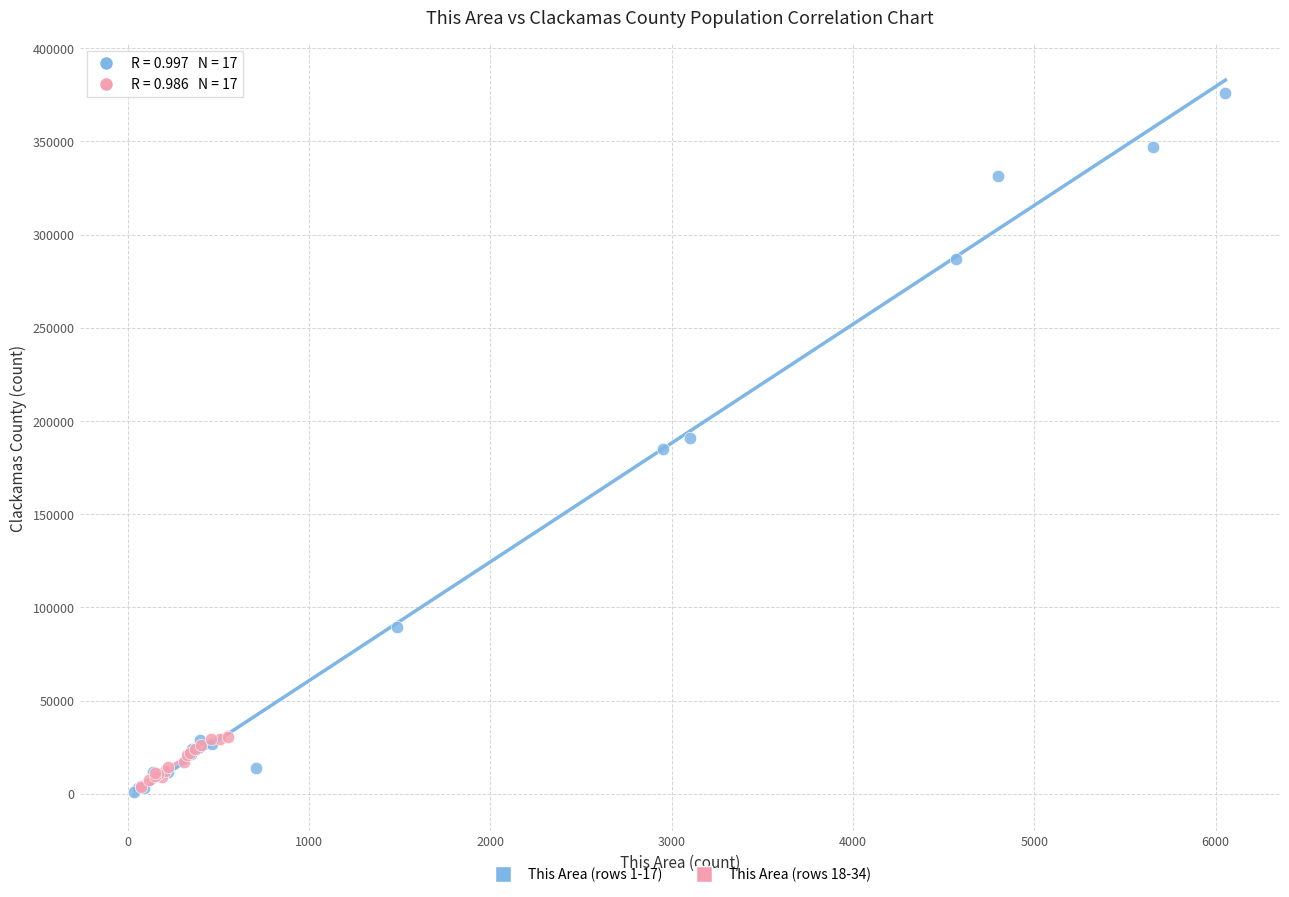

Which series contains the highest Y value?

This Area (rows 1-17)